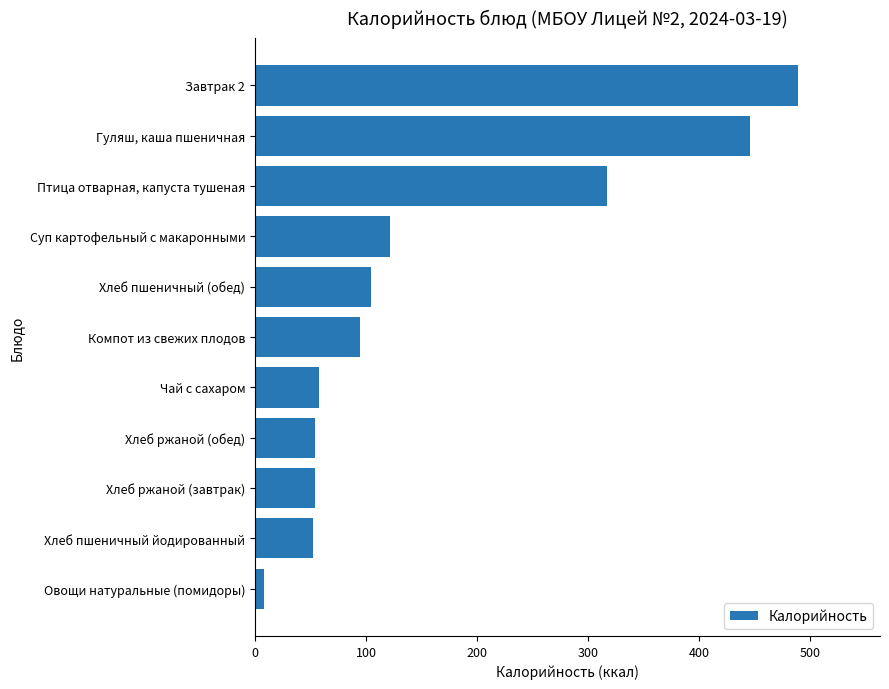

Between Хлеб пшеничный йодированный and Птица отварная, капуста тушеная, which is larger?

Птица отварная, капуста тушеная